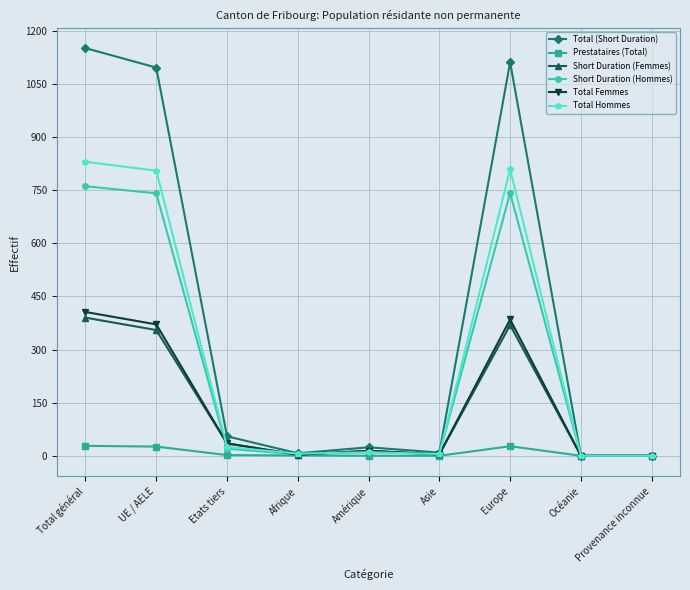

At which category is the sum across all series the highest?

Total général